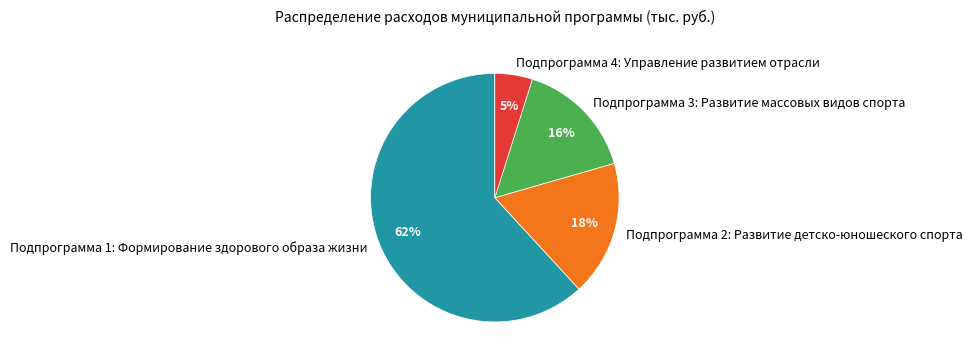

What is the largest slice in the pie chart?

Подпрограмма 1: Формирование здорового образа жизни